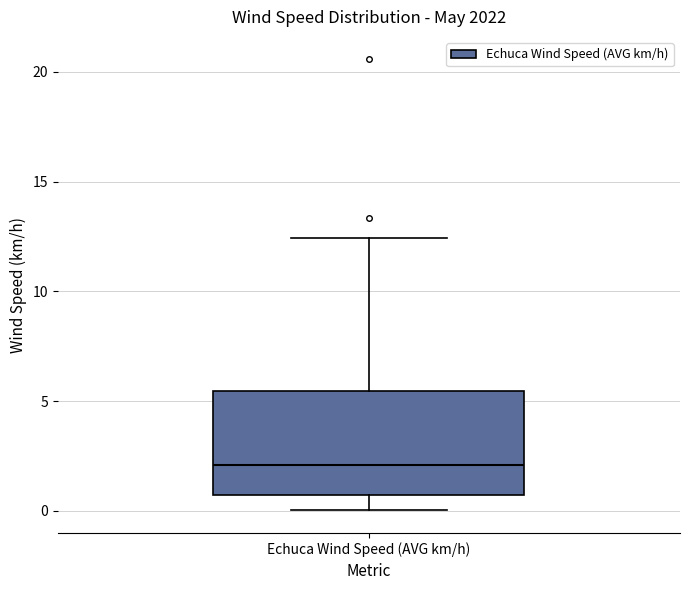

Transcribe this box plot: give where the median line is, the range the box spans, and where the two whiskers end, as read against the y-axis. The values are not printed on the chart, so give them approximately, as read against the axis.

median 2.0, box 0.5 to 5.5, whiskers 0.0 to 12.5